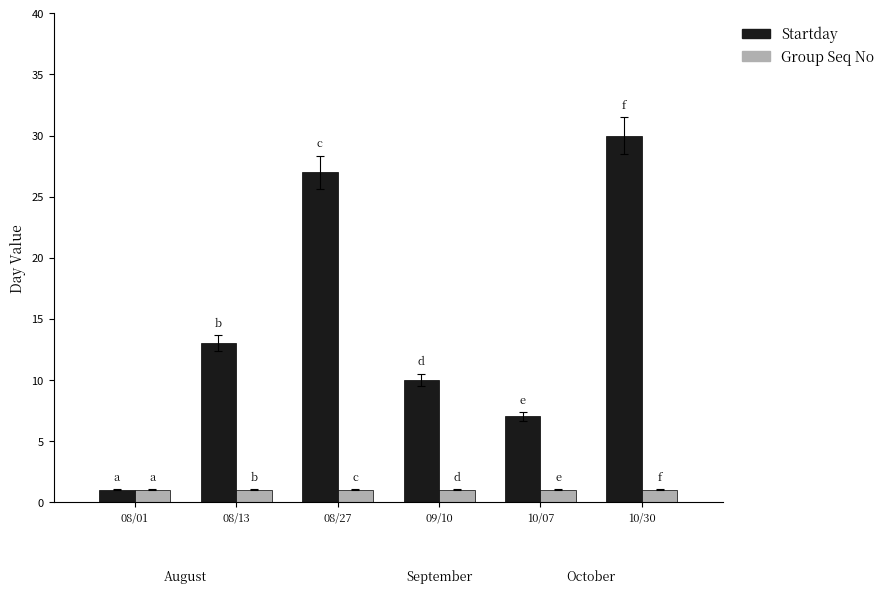

What is the maximum value for Group Seq No?

1